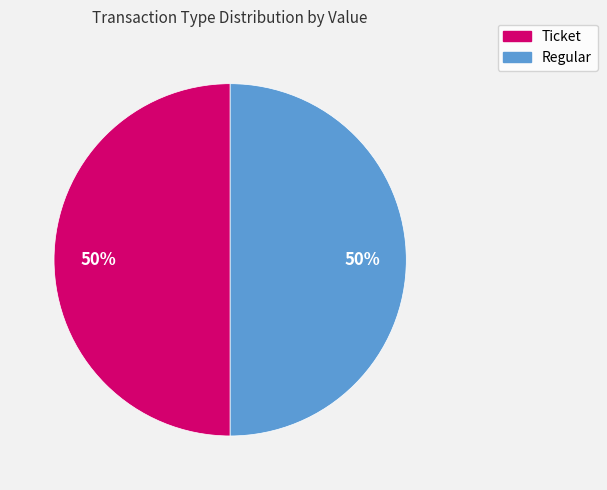

Count the number of slices in the pie.

2